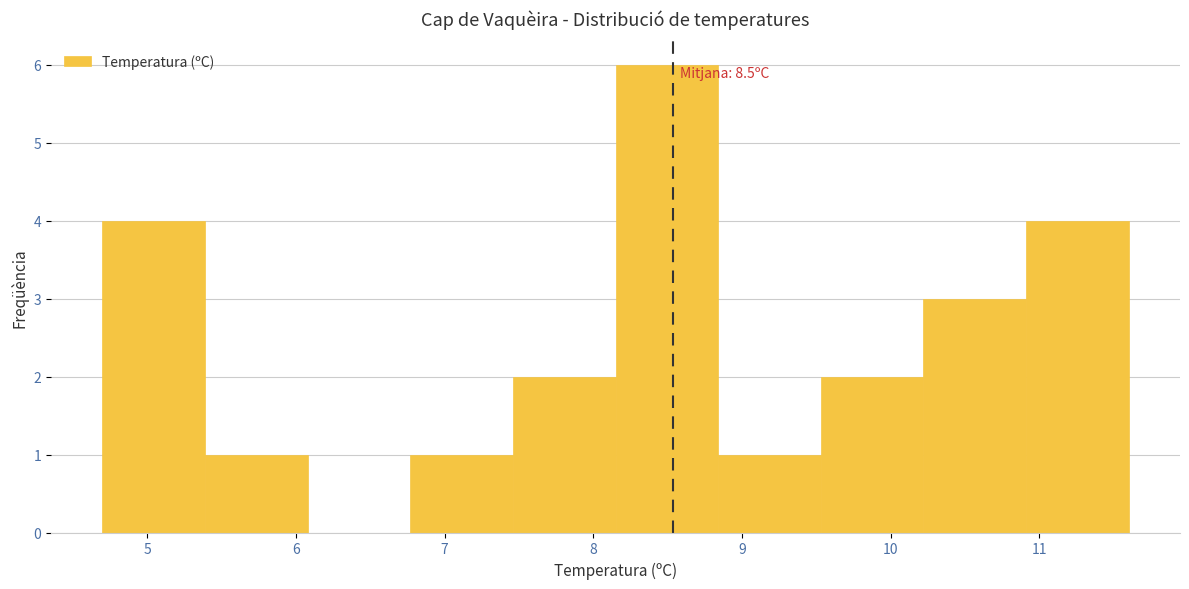

Which range on the x-axis has the tallest bar?

8.15 to 8.84